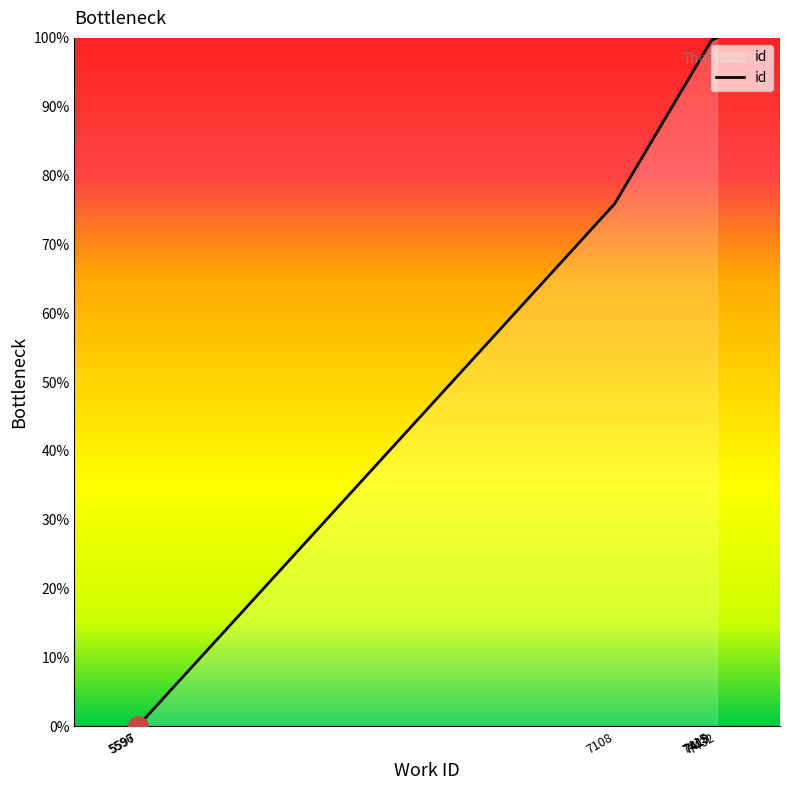

Rank the categories by value from lowest to highest.

5596, 5597, 7108, 7415, 7419, 7419, 7432